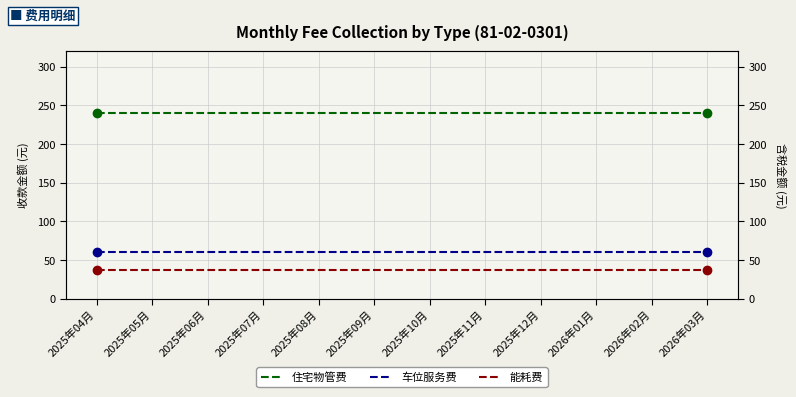

How many data points does each series have?

12